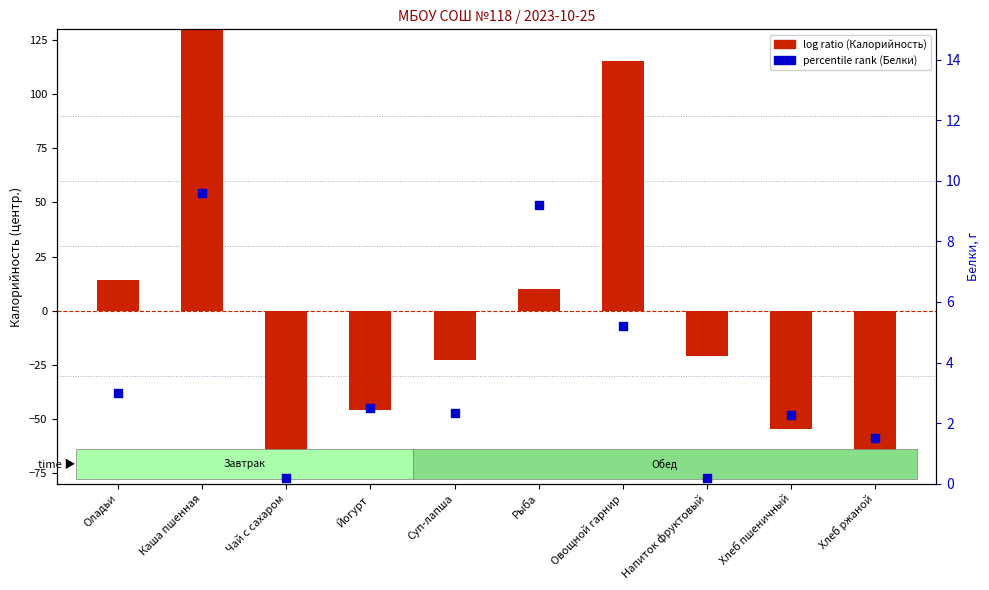

Which series has the largest total across all categories?

percentile rank (Белки)